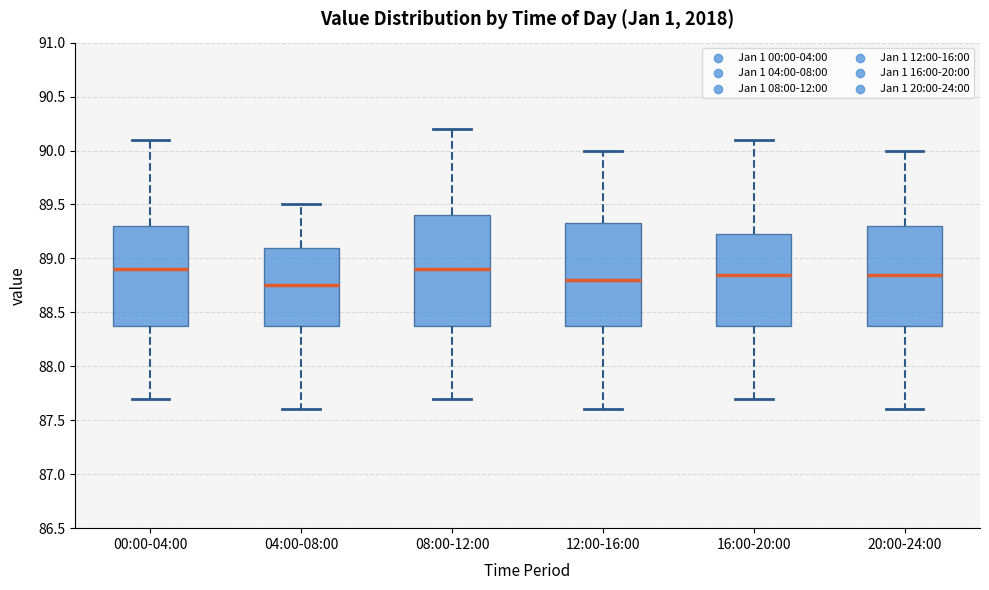

Comparing the boxes themselves (not the whiskers), which one is the tallest?

08:00-12:00